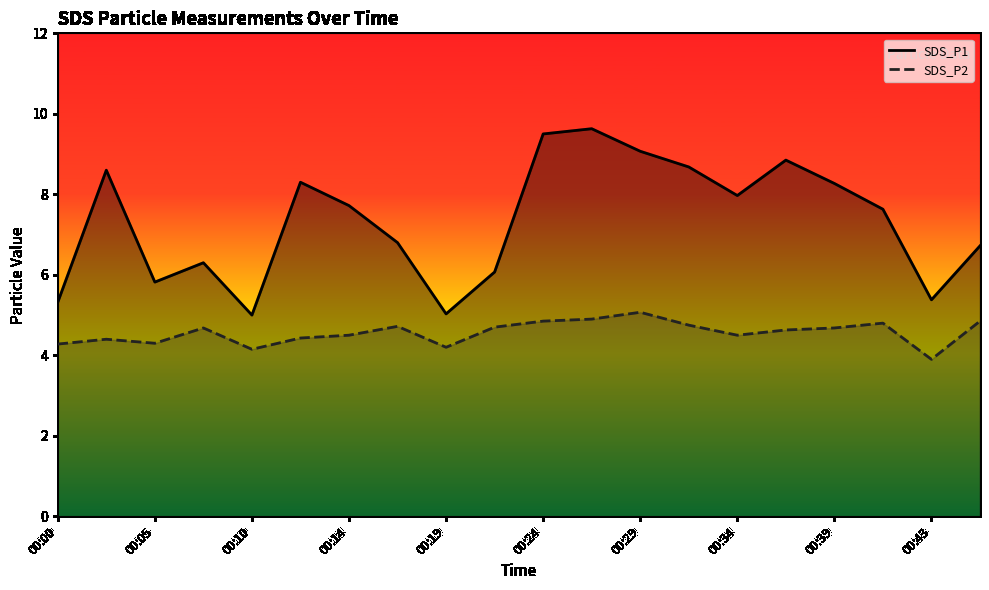

Reading left to right, transcribe all the data shown in this chart.

SDS_P1: 5.3	8.6	5.8	6.3	5.0	8.3	7.7	6.8	5.0	6.1	9.5	9.6	9.1	8.7	8.0	8.8	8.3	7.6	5.4	6.7
SDS_P2: 4.3	4.4	4.3	4.7	4.2	4.4	4.5	4.7	4.2	4.7	4.8	4.9	5.1	4.8	4.5	4.6	4.7	4.8	3.9	4.8